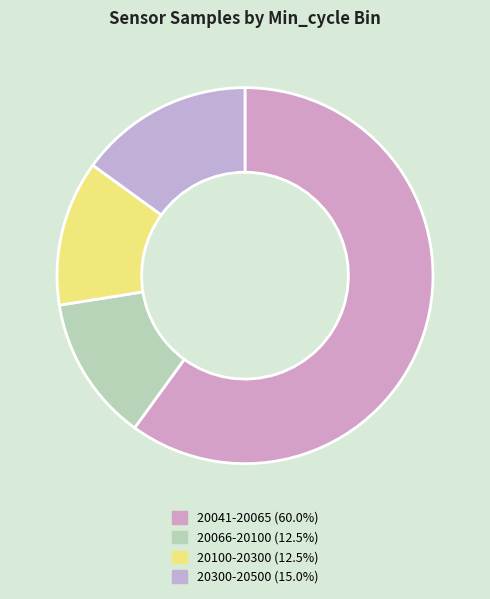

How many segments does this pie chart have?

4